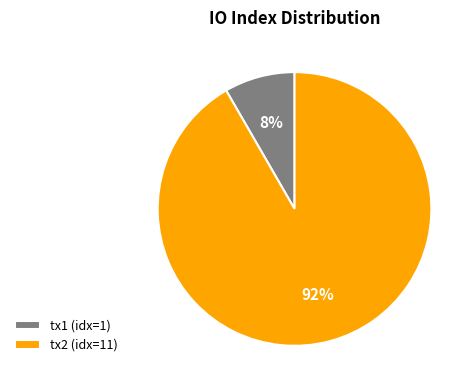

Which category has the biggest portion of the pie?

tx2 (idx=11)